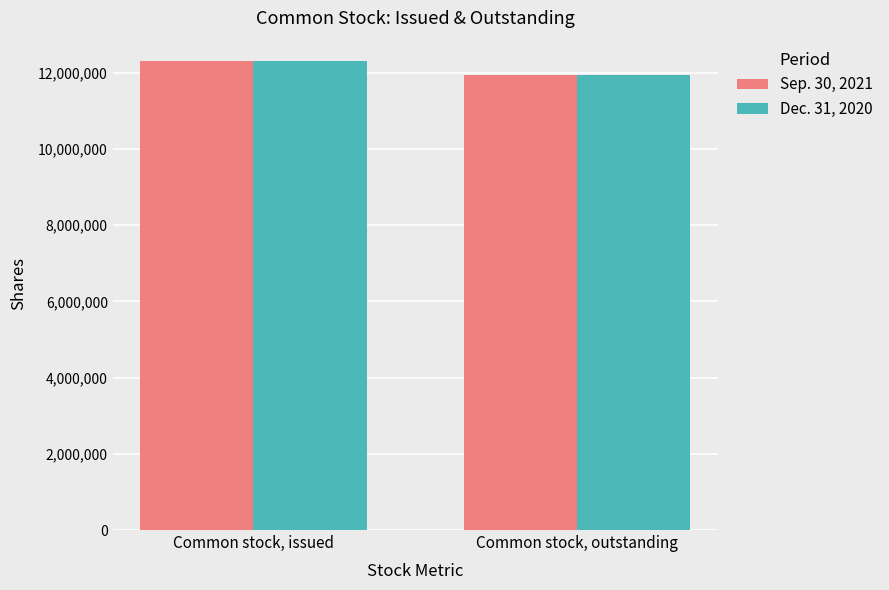

What is the total value across all series at Common stock, outstanding?

23902542